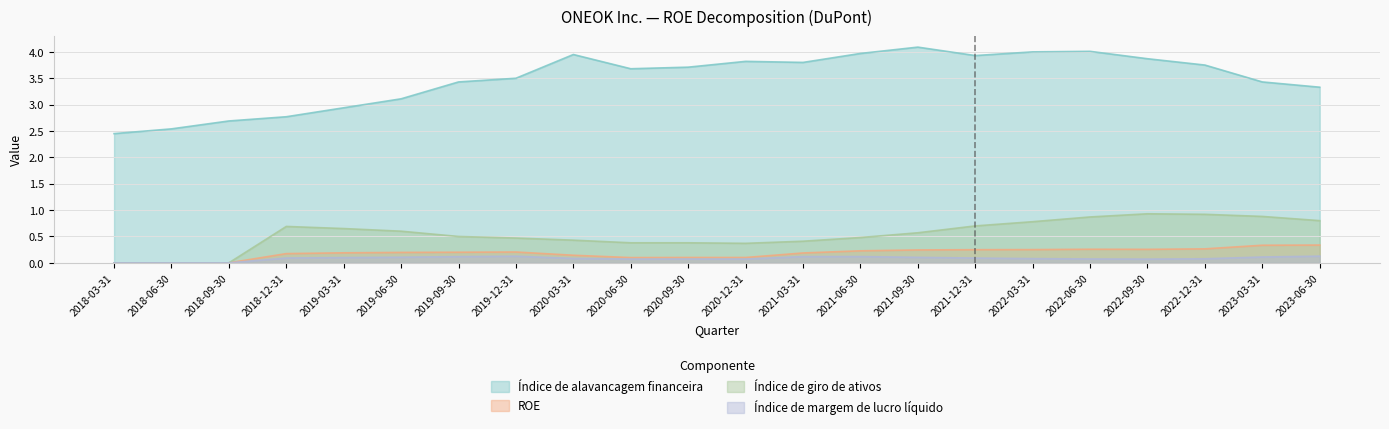

Does the chart display data point markers on the line(s)?

No